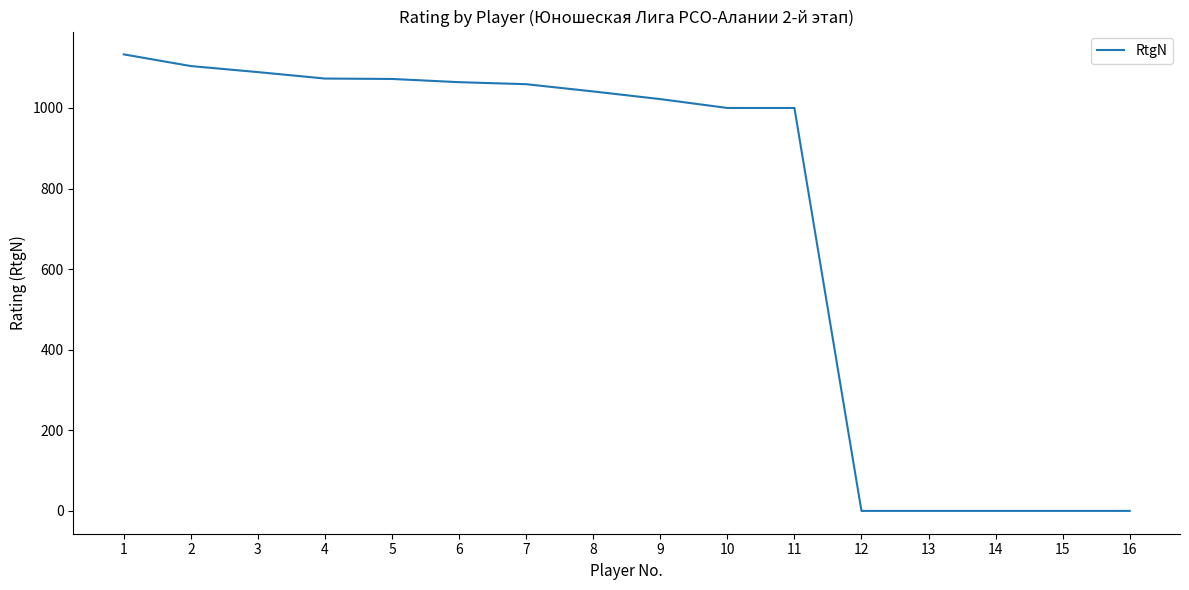

What is the sum of all values?

11657